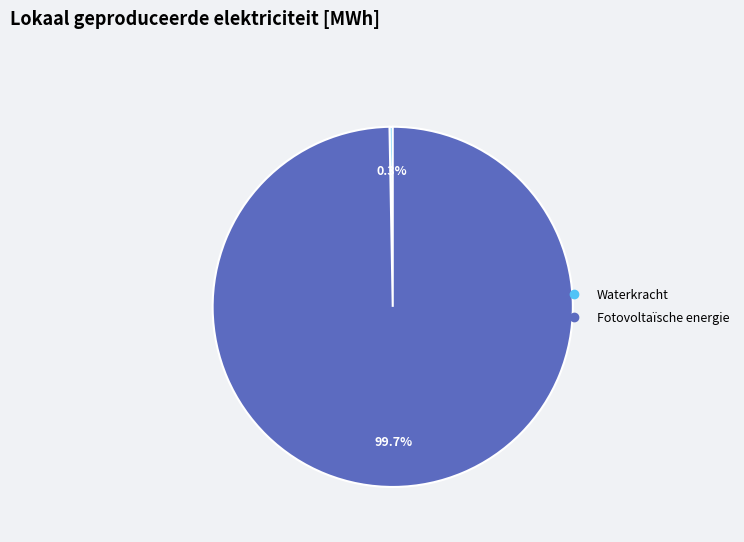

What is the largest slice in the pie chart?

Fotovoltaïsche energie